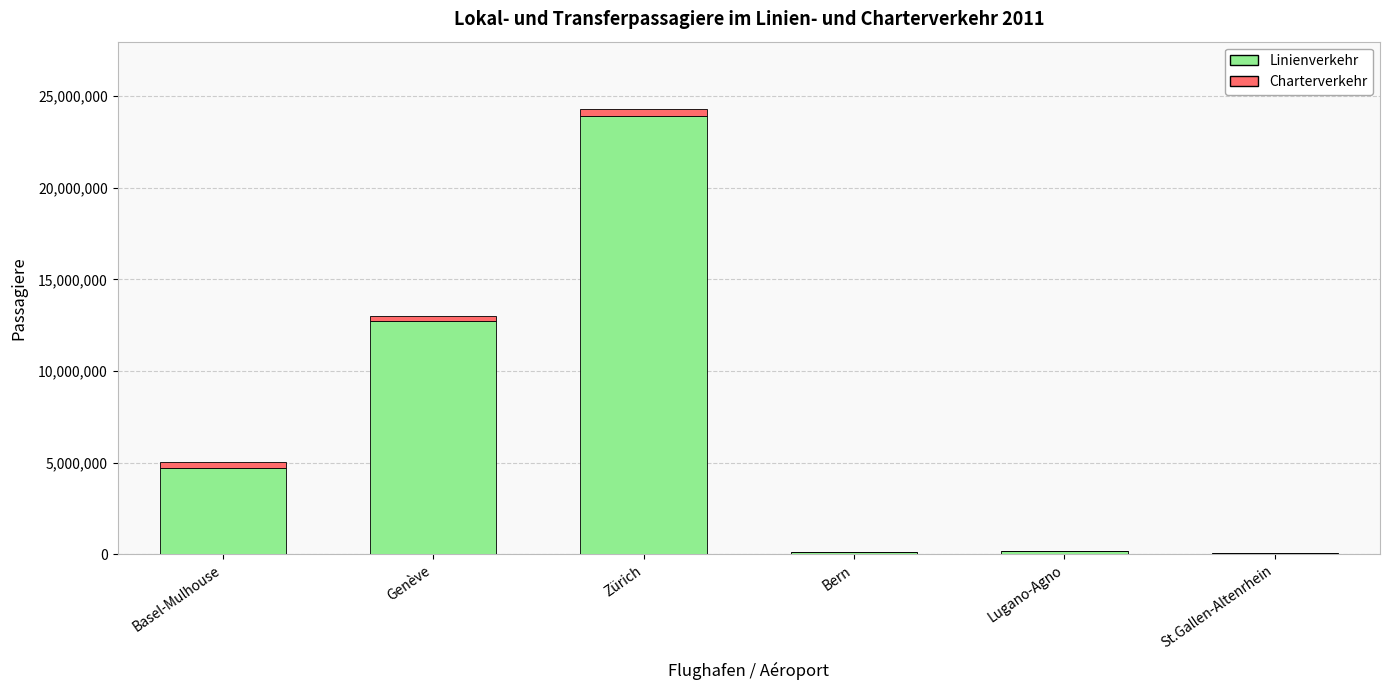

Is it true that Linienverkehr equals 12707897 at Genève?

True